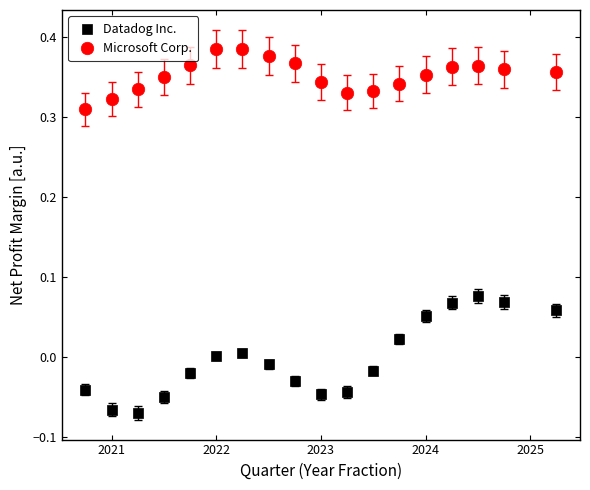

Across all data points, what is the range of X values (max minus min)?

4.5